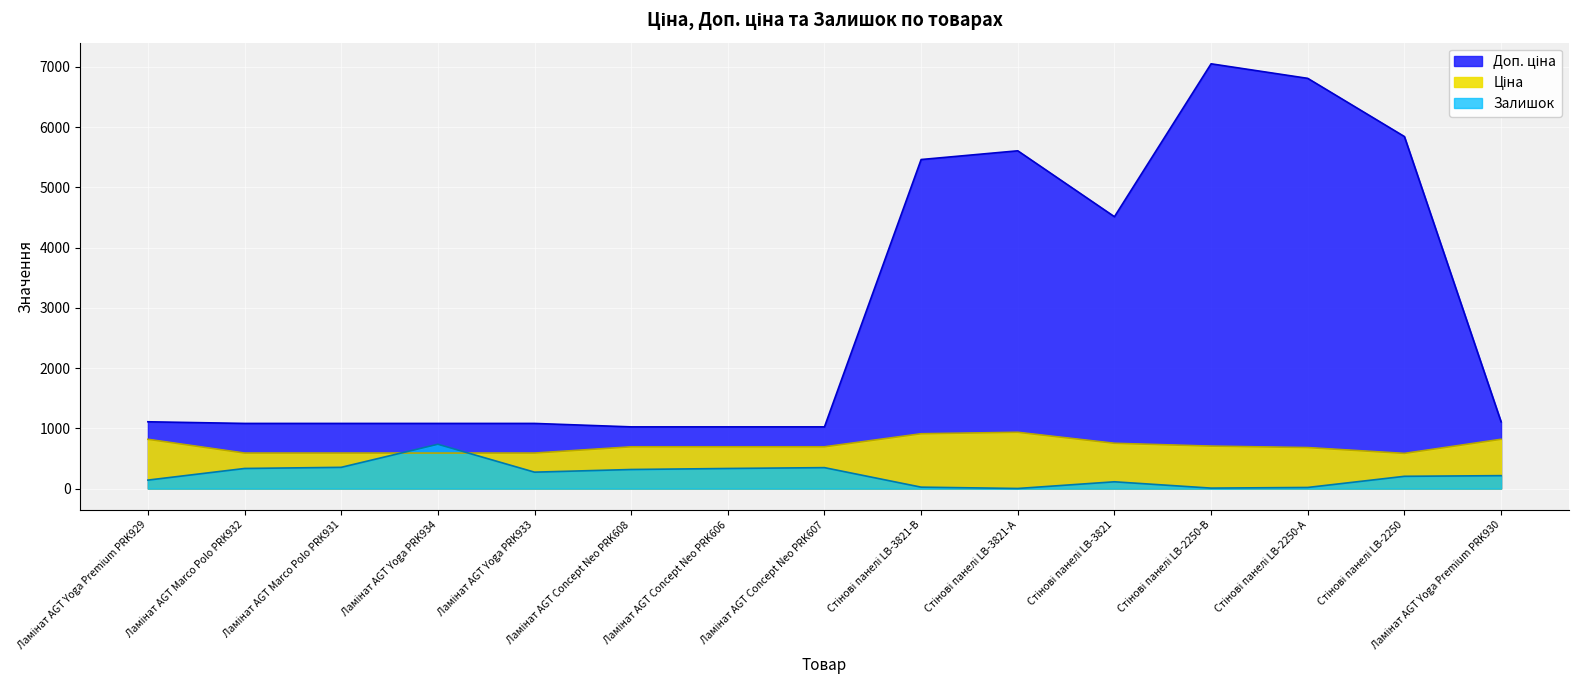

The Ціна series shows 253.8 at Стінові панелі LB-3821-А. True or false?

False